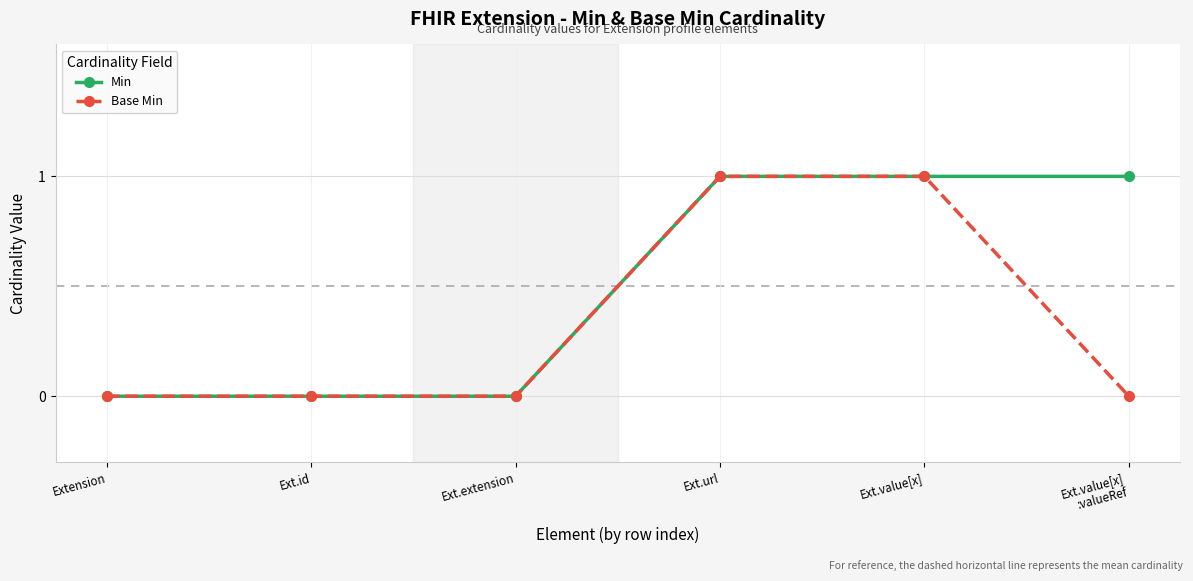

What is the label of the 6th point from the left?

Ext.value[x]
:valueRef